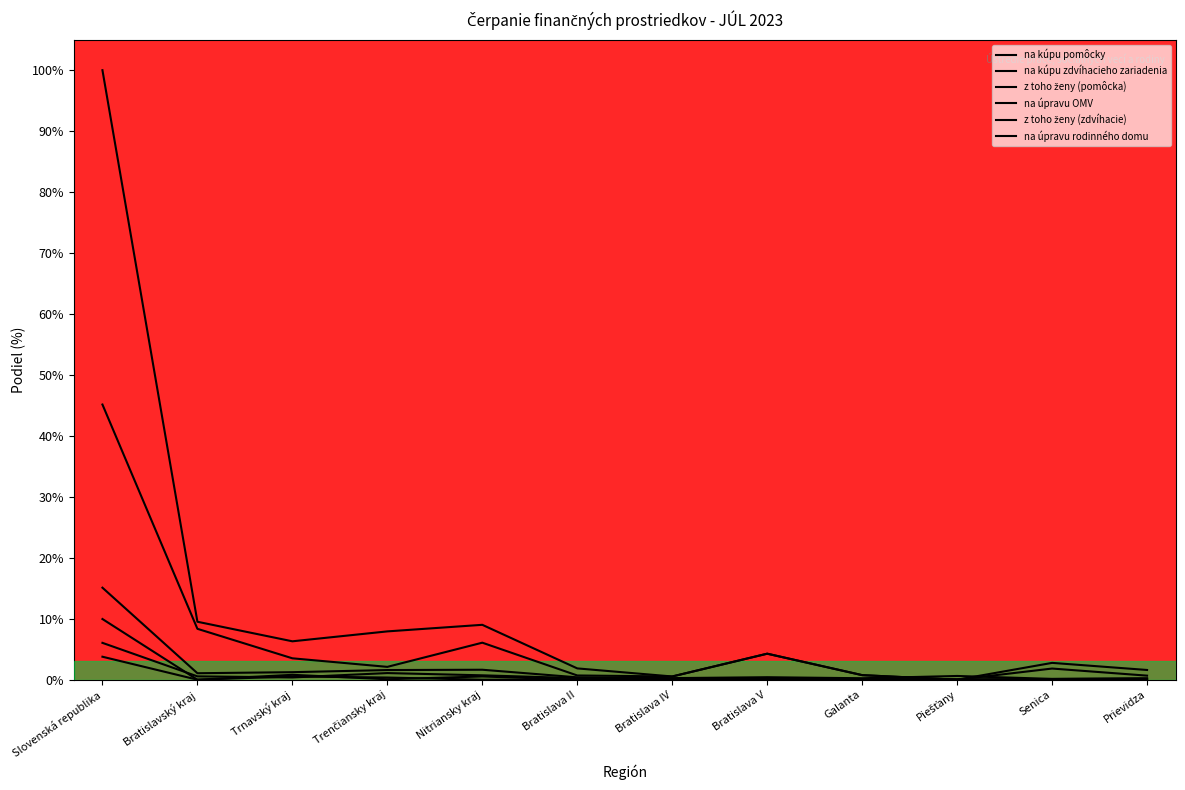

At which label does z toho ženy (zdvíhacie) reach its minimum?

Piešťany